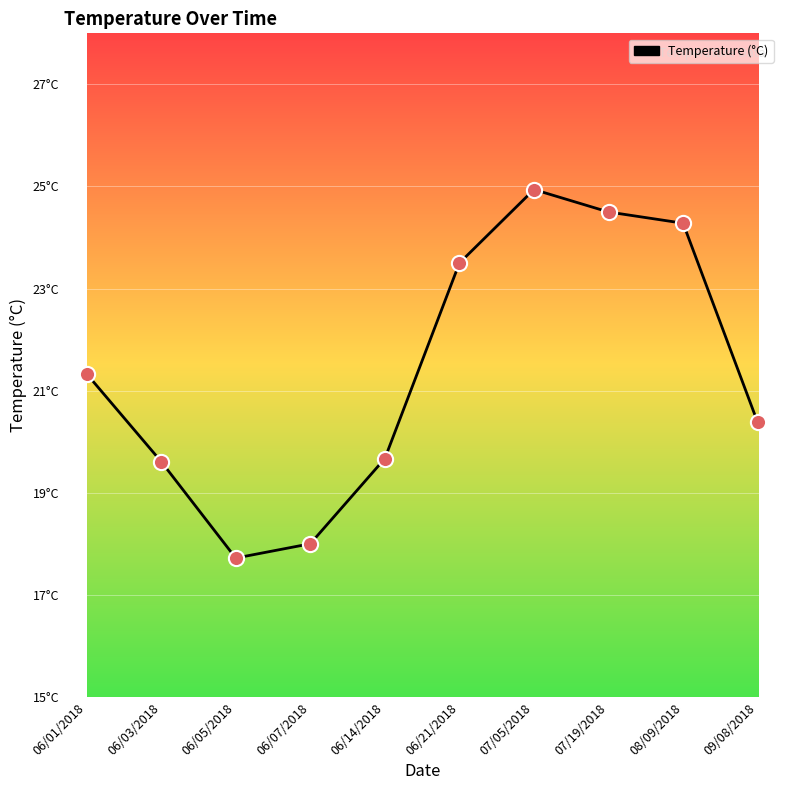

What is the ratio of the value at 08/09/2018 to the value at 06/01/2018?

1.1